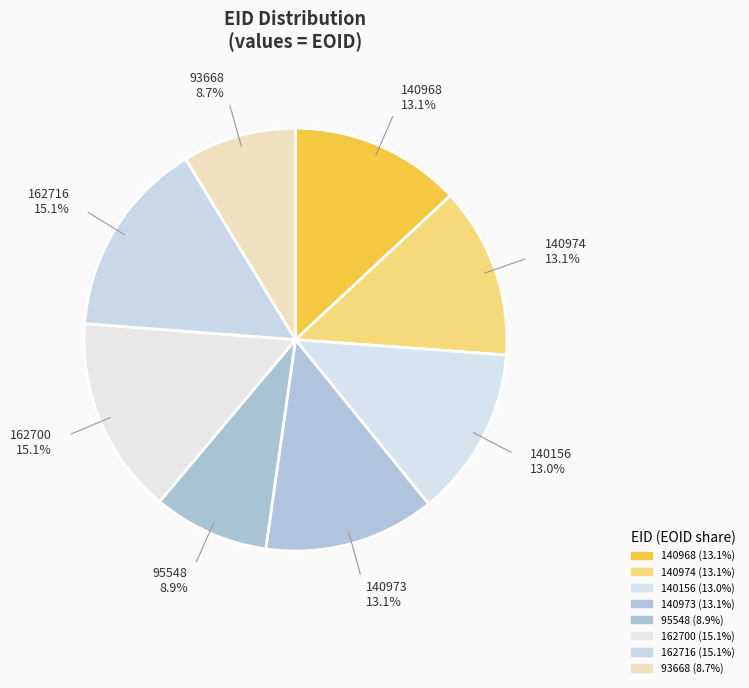

To the nearest percent, what is the average slice percentage?

12%